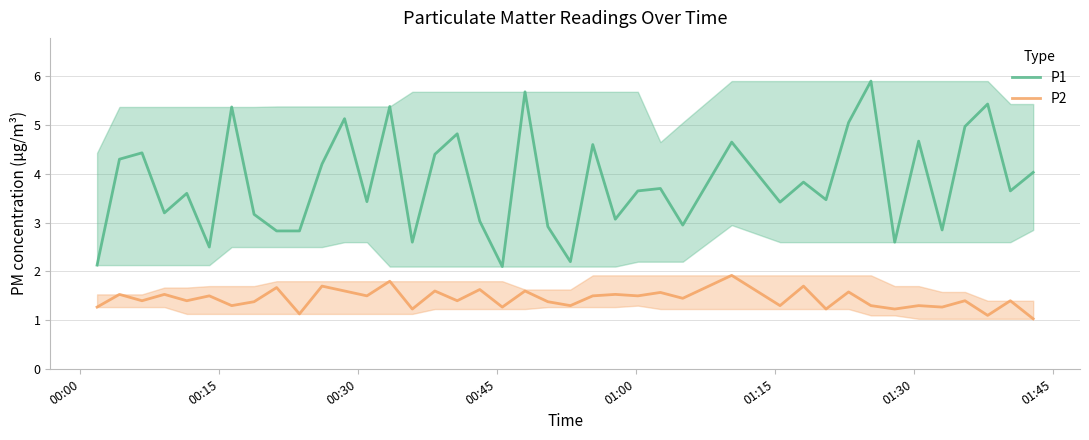

What is the highest value of the P1 series?

5.9